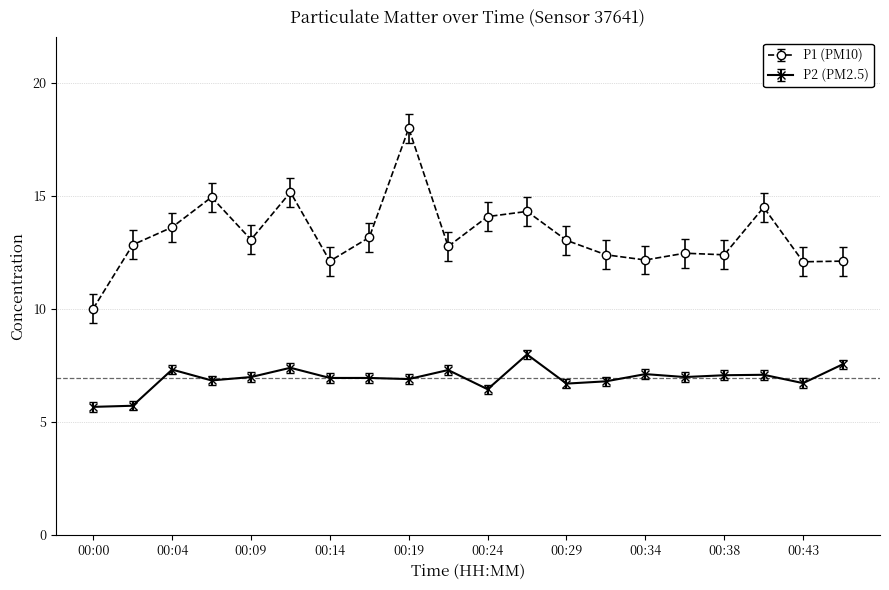

How many series are shown in this chart?

2